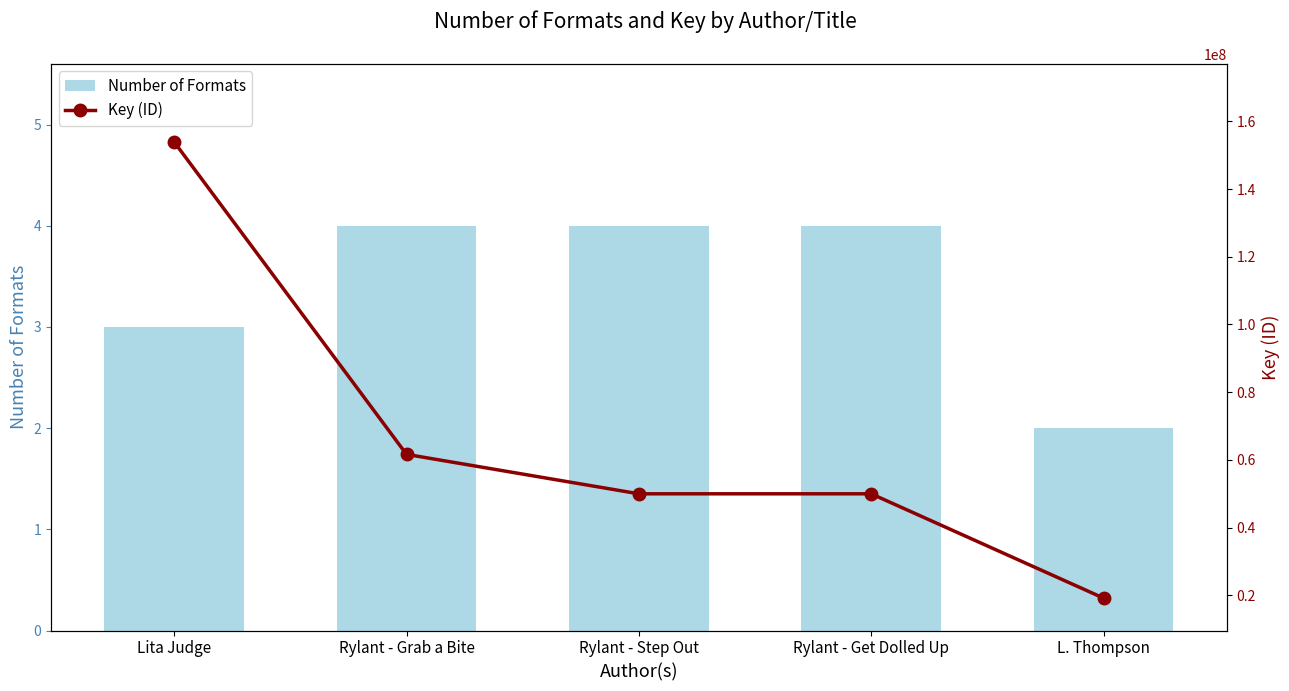

List the series in order of their overall mean, lowest first.

Number of Formats, Key (ID)